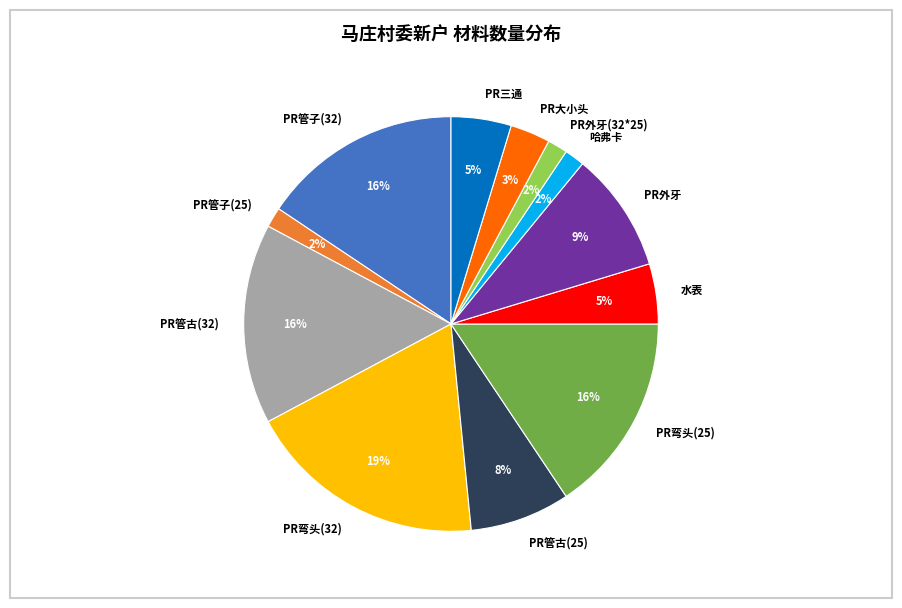

To the nearest percent, what is the difference between the 哈弗卡 and PR管古(25) slice percentages?

6%